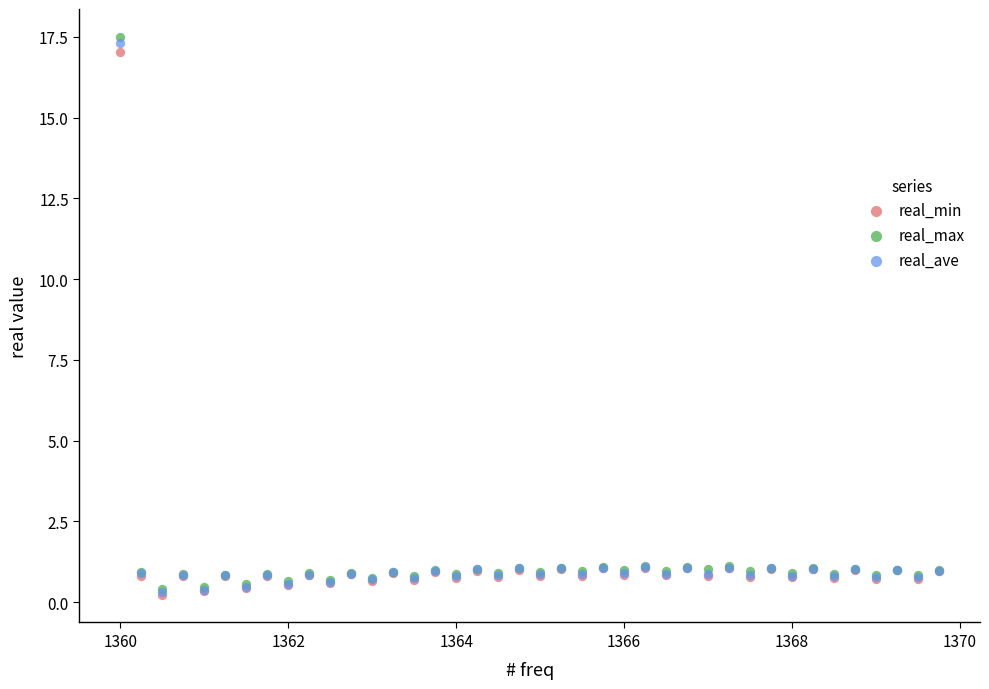

What are all the series names shown in the legend?

real_min, real_max, real_ave